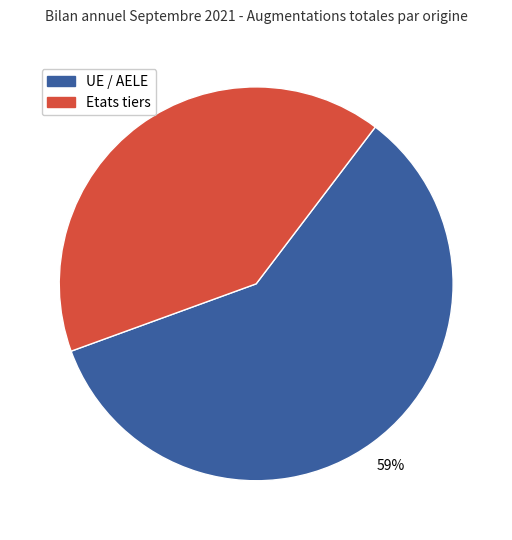

Is Etats tiers the majority of the pie?

No